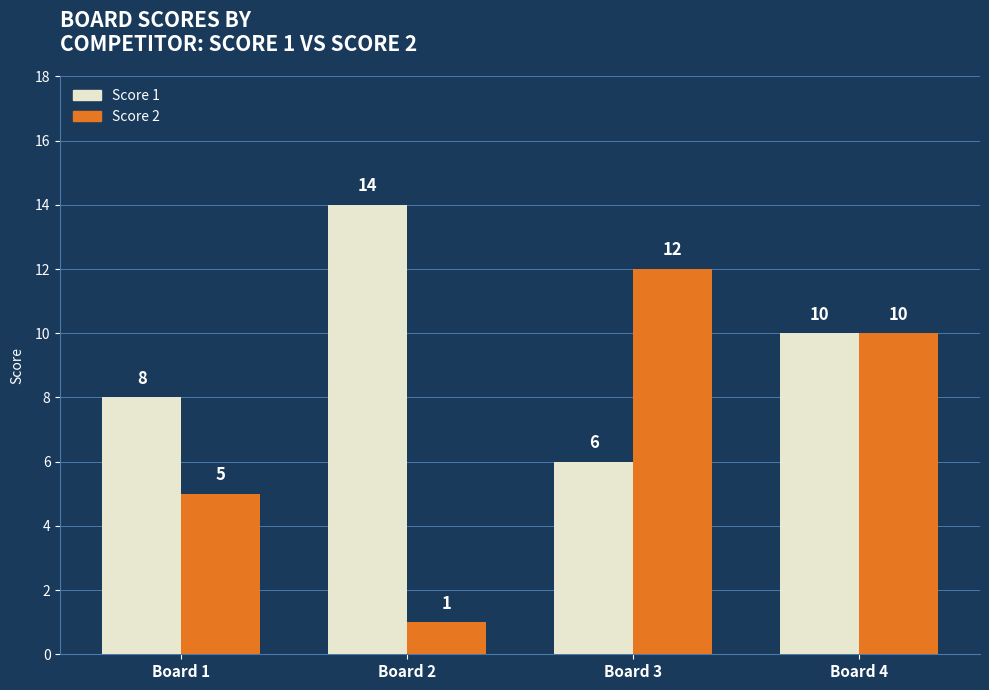

Reading left to right, transcribe all the data shown in this chart.

Score 1: Board 1=8	Board 2=14	Board 3=6	Board 4=10
Score 2: Board 1=5	Board 2=1	Board 3=12	Board 4=10